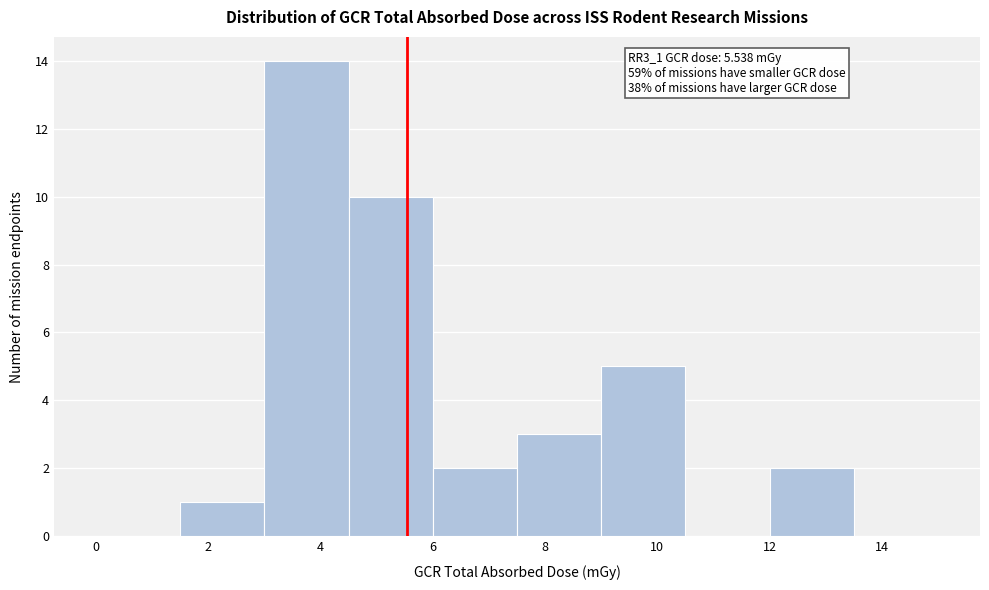

Over which range of the x-axis is the bar tallest?

3.0 to 4.5